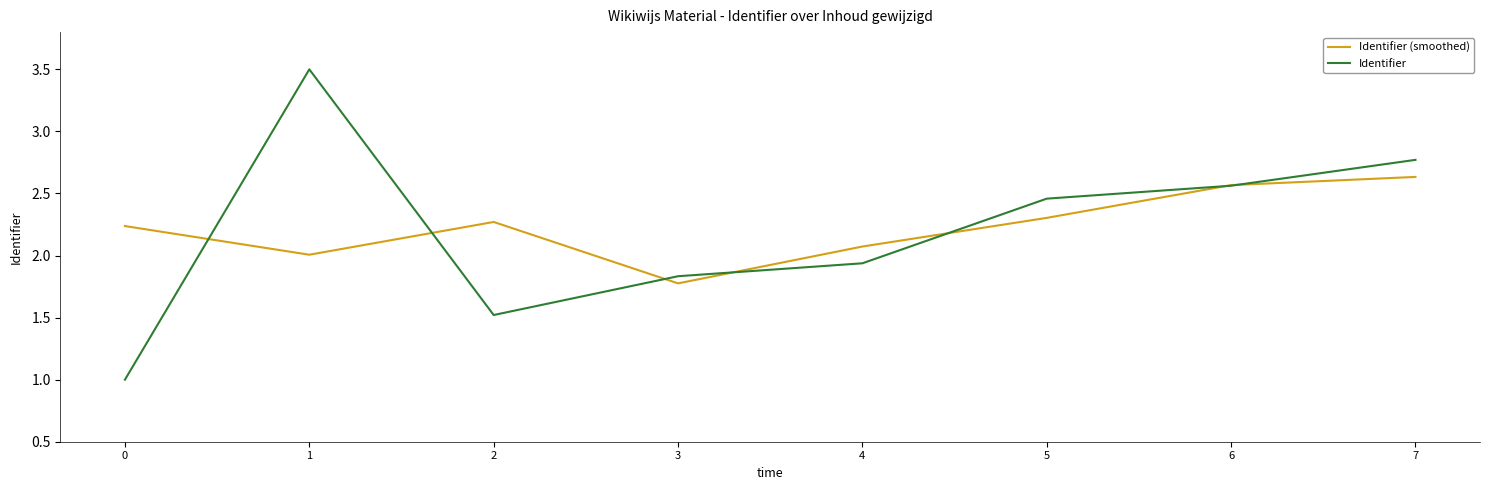

How many distinct data groups are displayed?

2